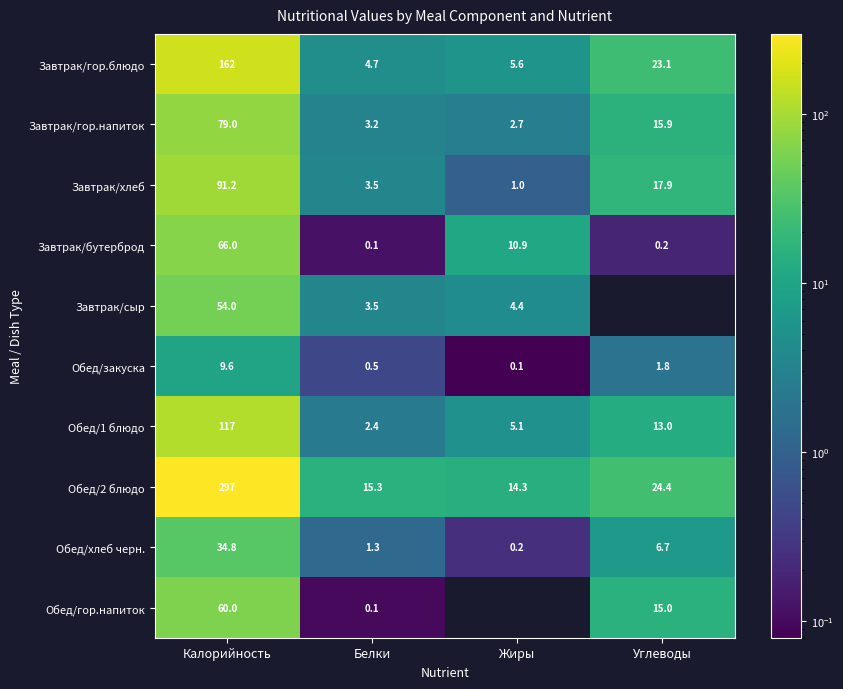

Rank the categories by Завтрак/хлеб value from lowest to highest.

Жиры, Белки, Углеводы, Калорийность